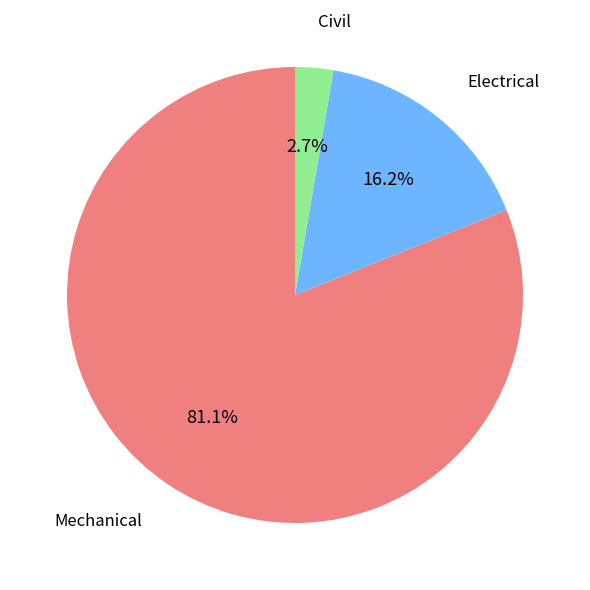

Is there any slice that represents more than half of the pie?

Yes